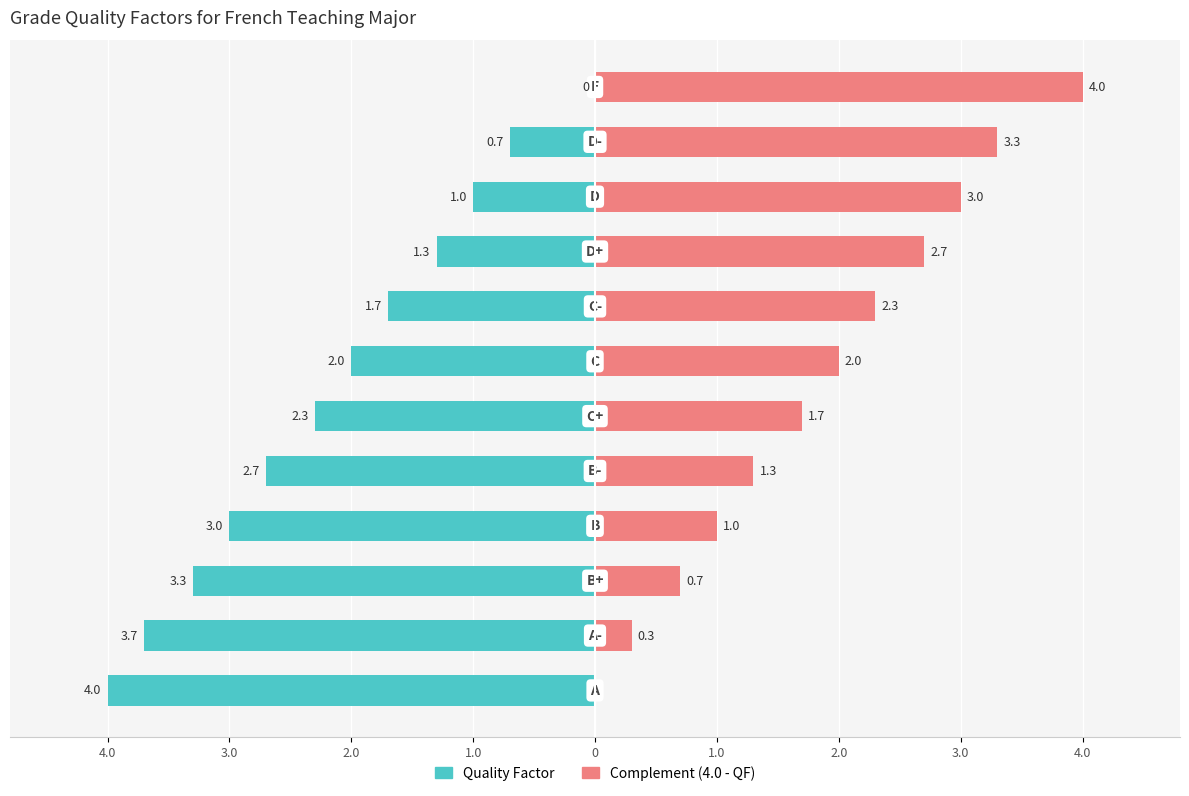

Reading left to right, transcribe all the data shown in this chart.

Quality Factor: -4.0	-3.7	-3.3	-3.0	-2.7	-2.3	-2.0	-1.7	-1.3	-1.0	-0.7	0.0
Complement (4.0 - QF): 0.0	0.3	0.7	1.0	1.3	1.7	2.0	2.3	2.7	3.0	3.3	4.0